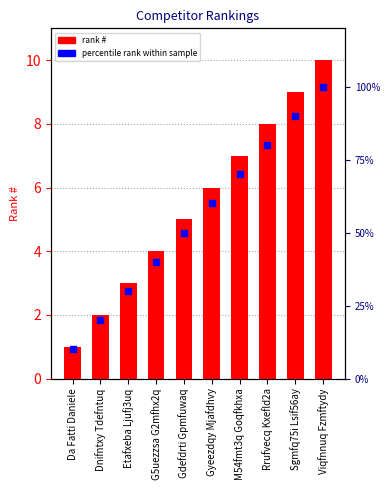

At which category is the sum across all series the highest?

Viqfnnuq Fzmftydy